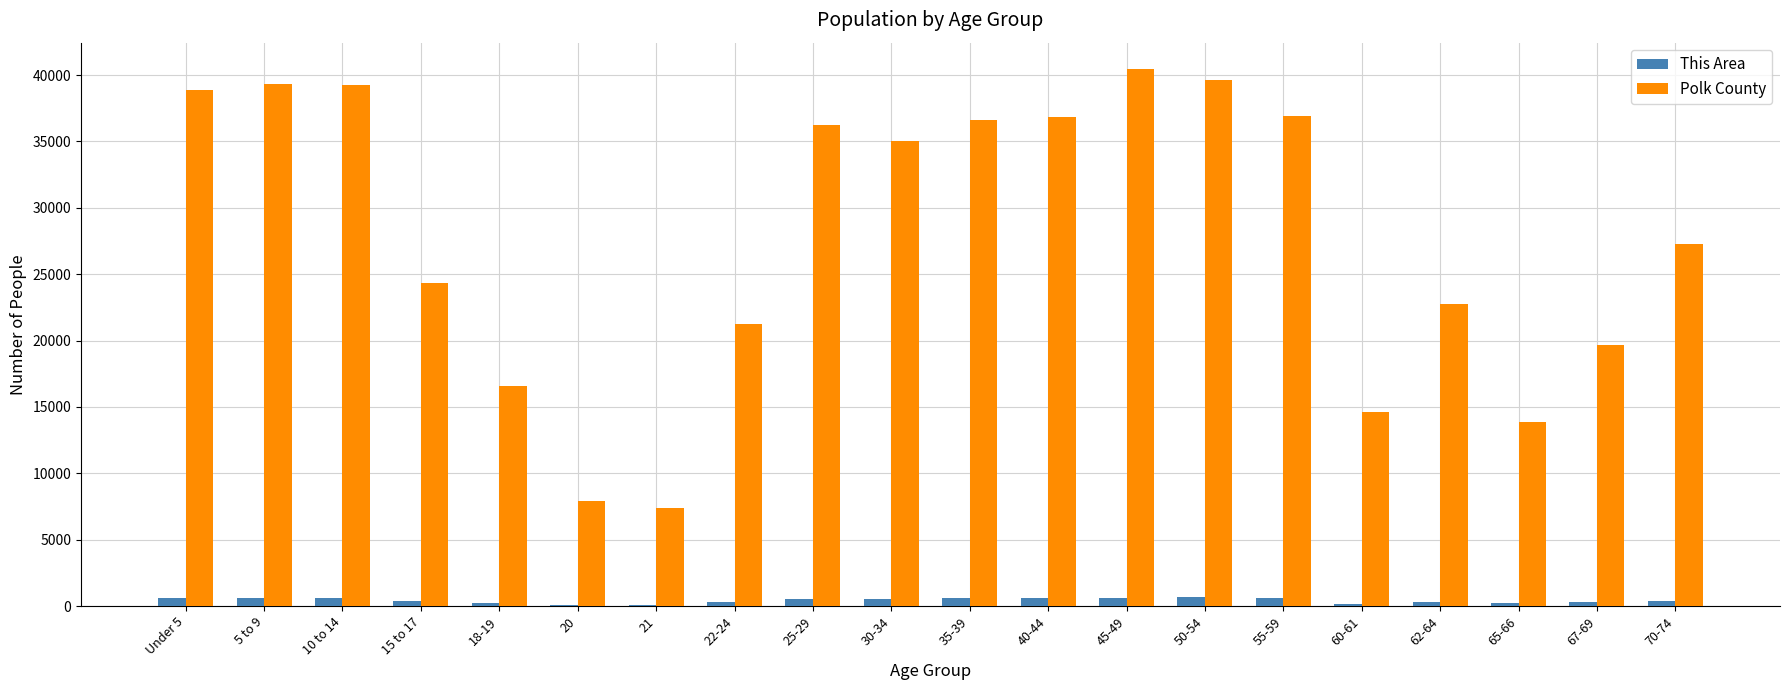

What is the difference between the Polk County values at 15 to 17 and 67-69?

4672